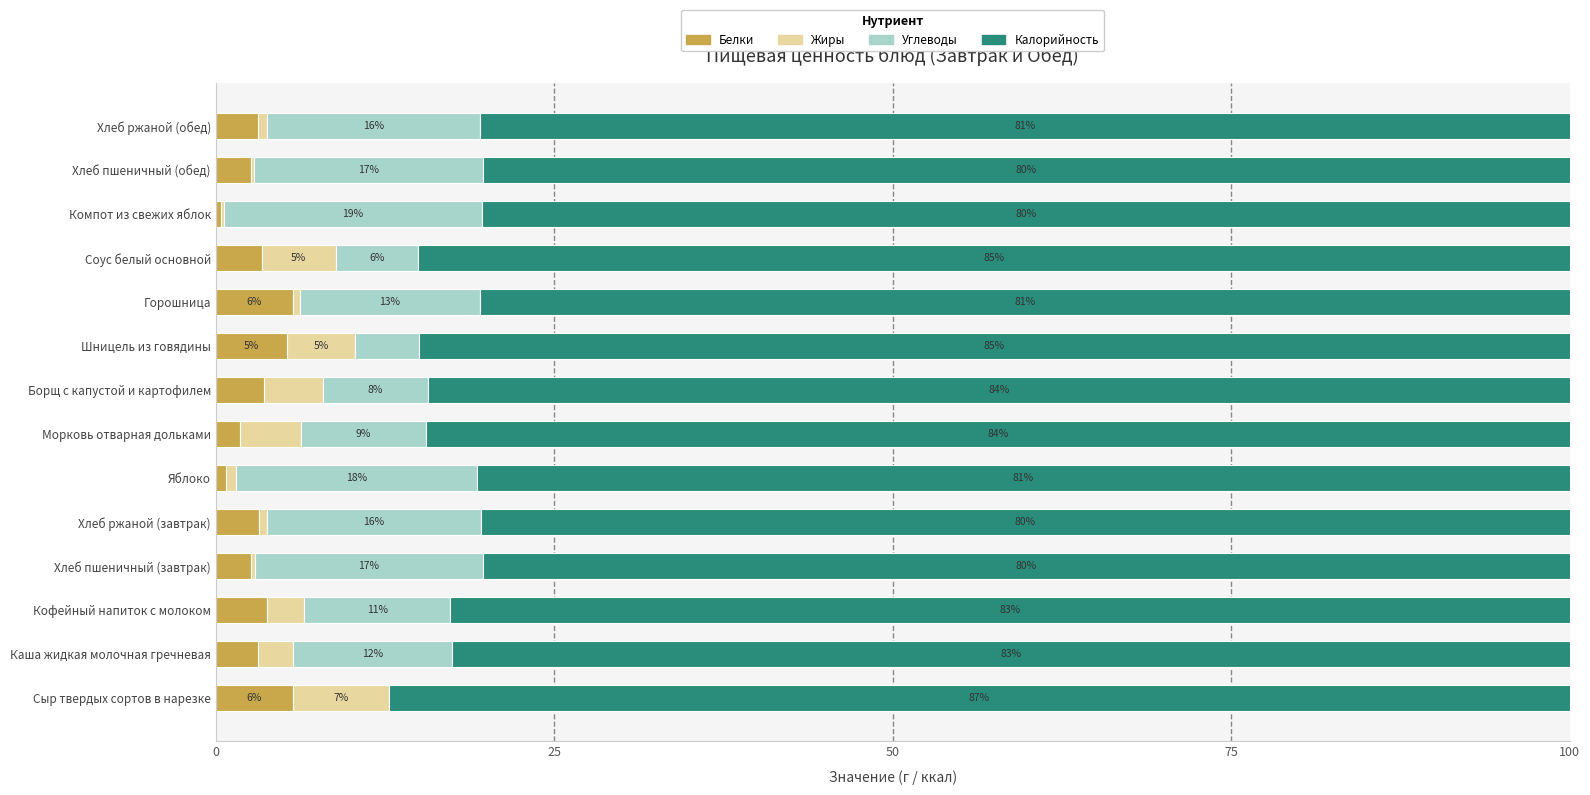

Which series has the largest range (max minus min)?

Углеводы